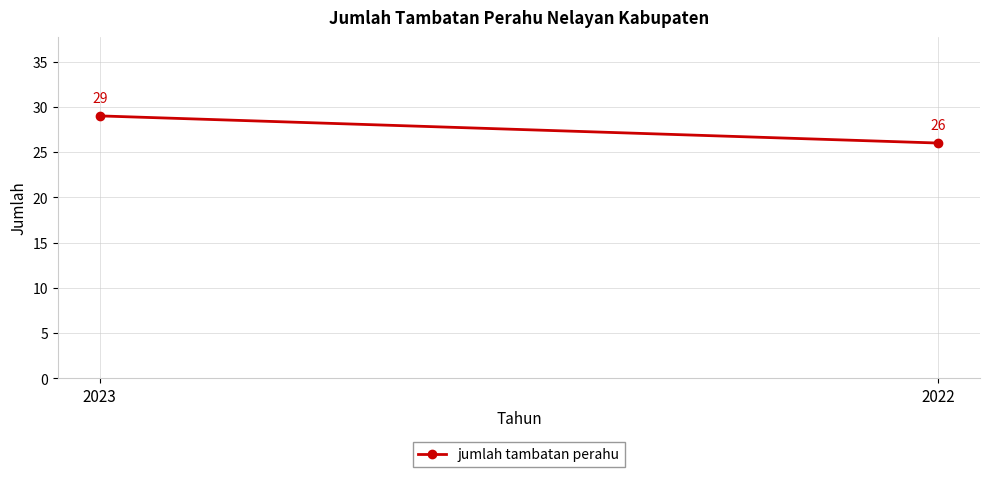

Which category has the highest value across all series?

2023